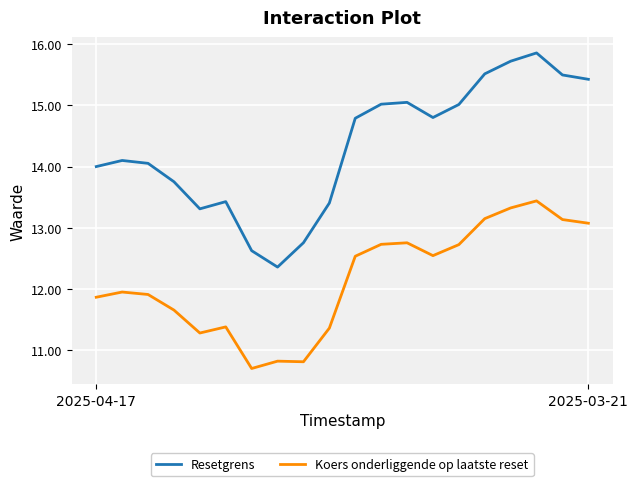

What is the difference between the maximum and minimum values in the Resetgrens series?

3.5